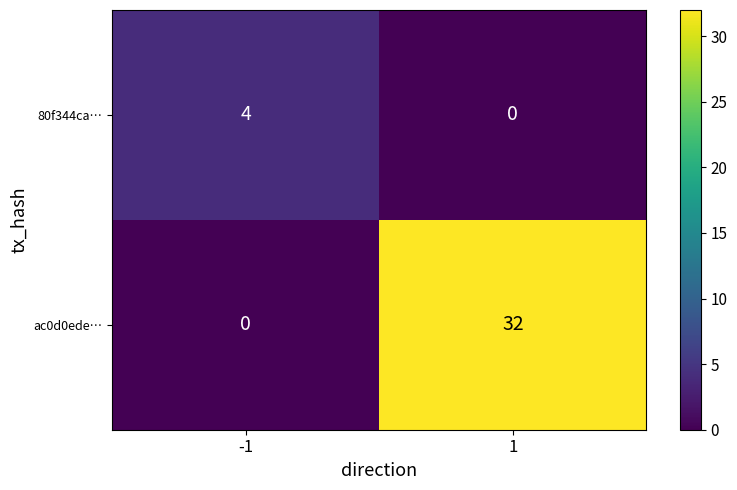

At which category is the sum across all series the highest?

1